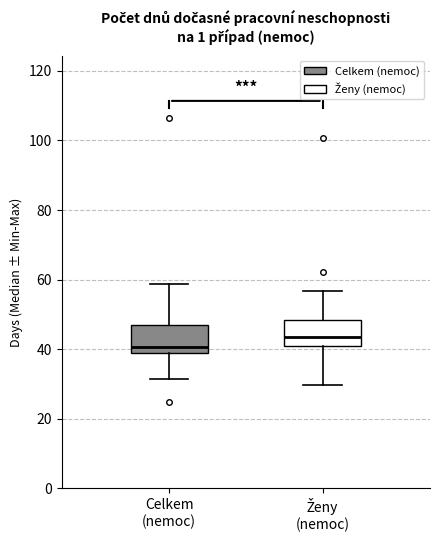

Where does the median line of the box for Celkem (nemoc) sit on the y-axis? The values are not printed on the chart, so give them approximately, as read against the axis.

40